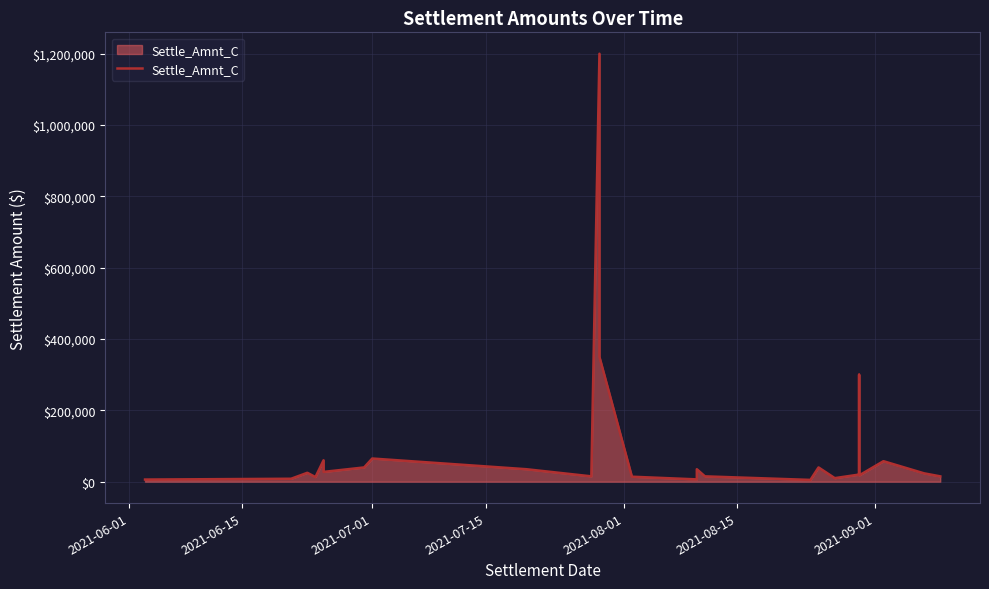

How many points are higher than both their immediate neighbors (excluding endpoints)?

8